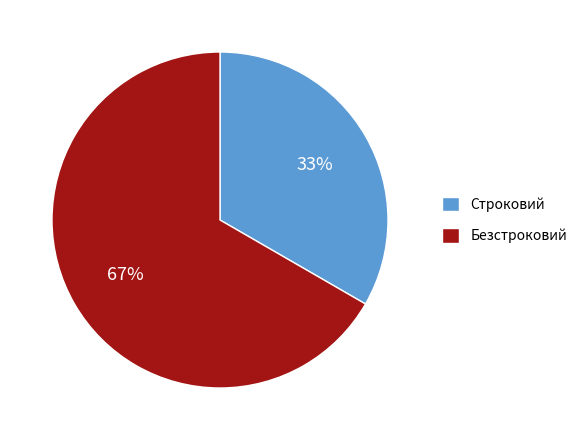

To the nearest percent, what is the average slice percentage?

50%